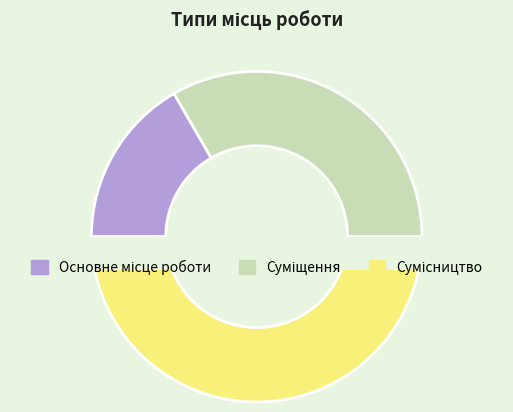

Does any single category account for the majority?

No